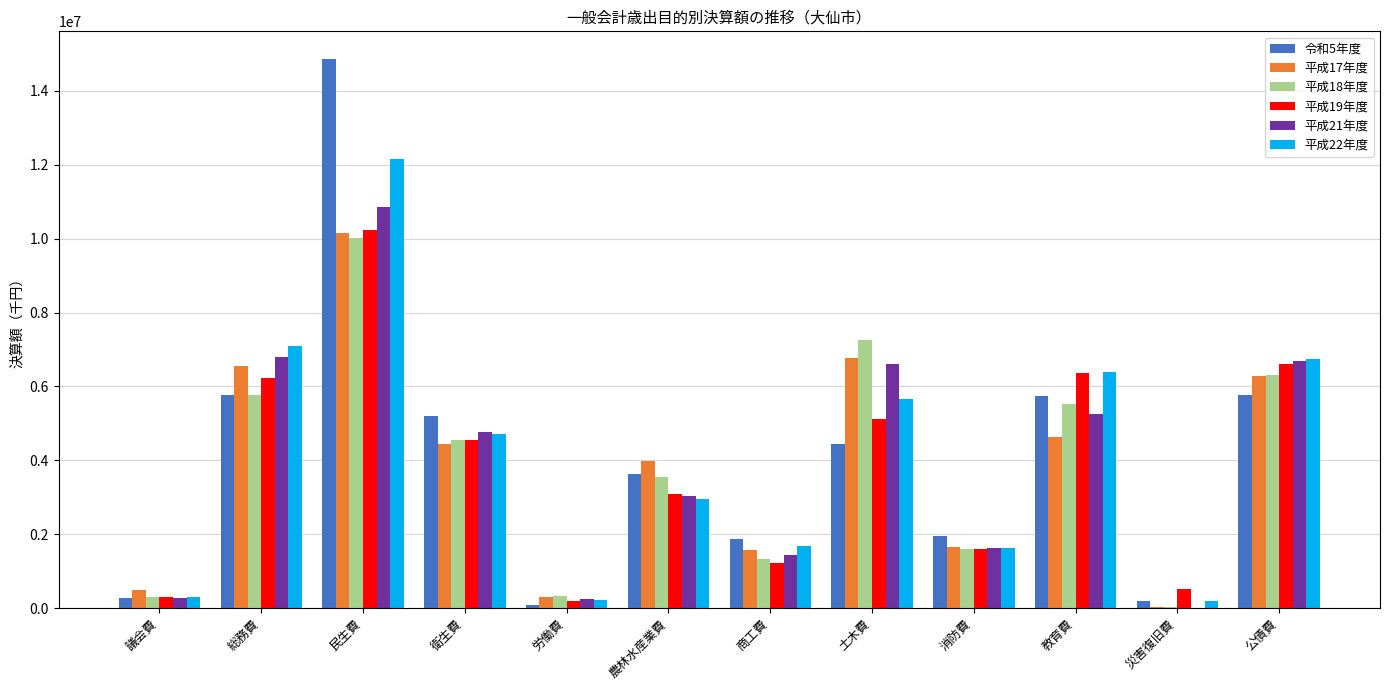

The 平成19年度 series shows 627975 at 消防費. True or false?

False